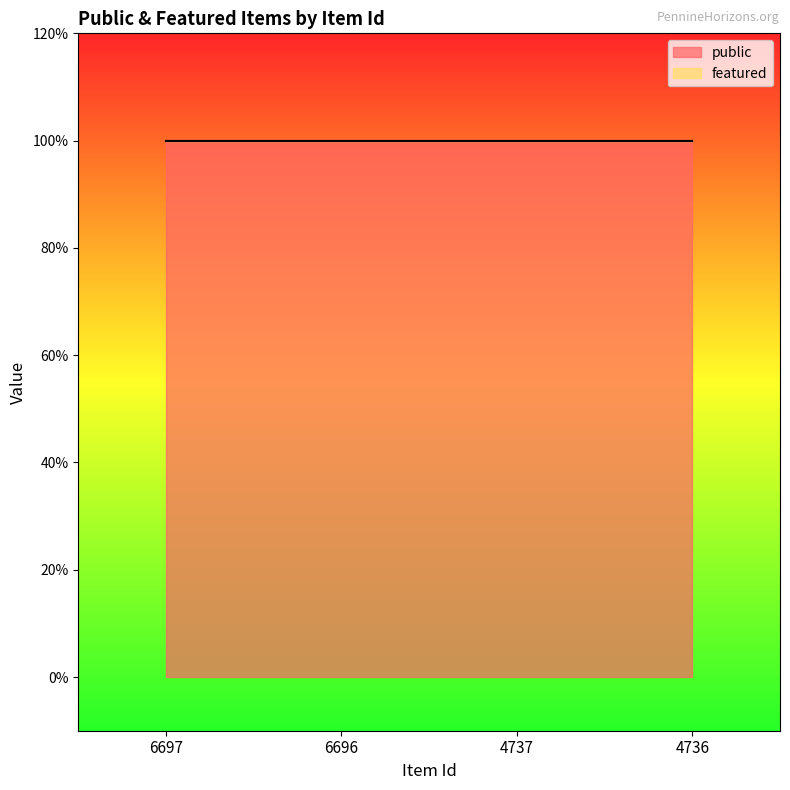

Rank the series at 4736 from lowest to highest value.

featured, public